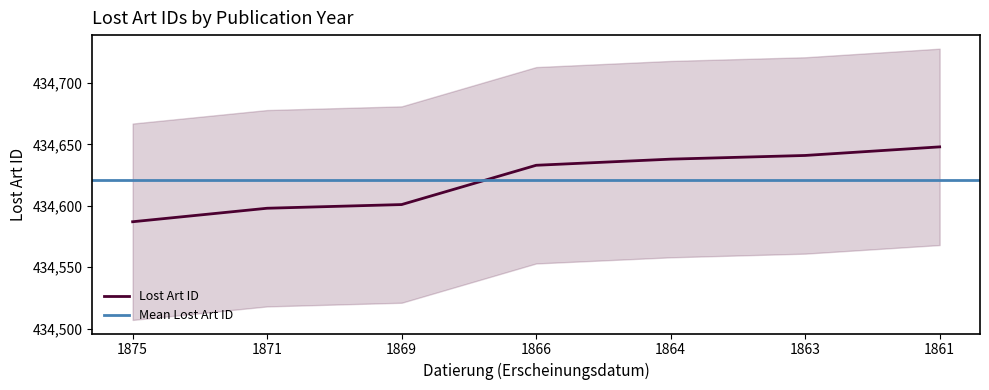

How many data points are less than 434633?

3